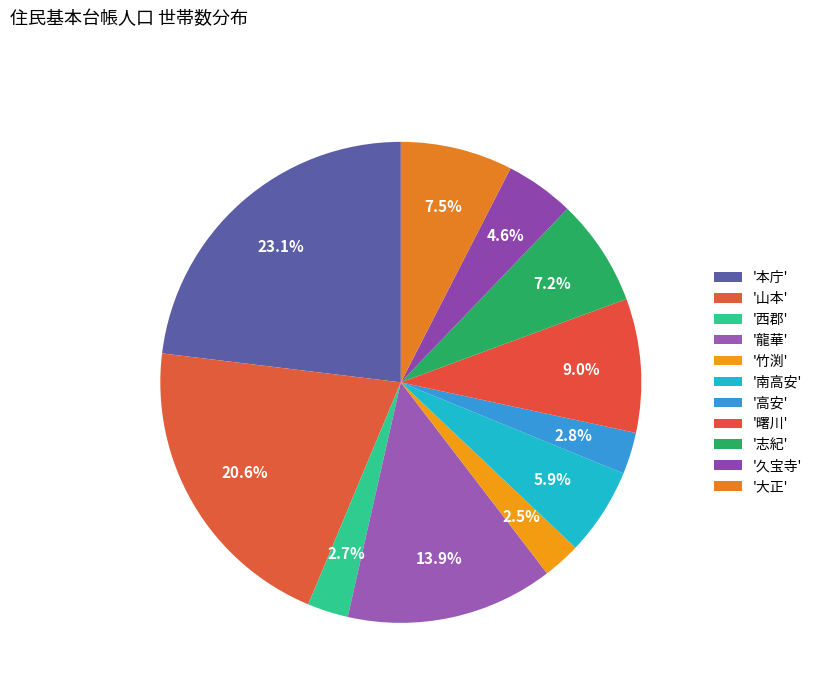

Count the number of slices in the pie.

11